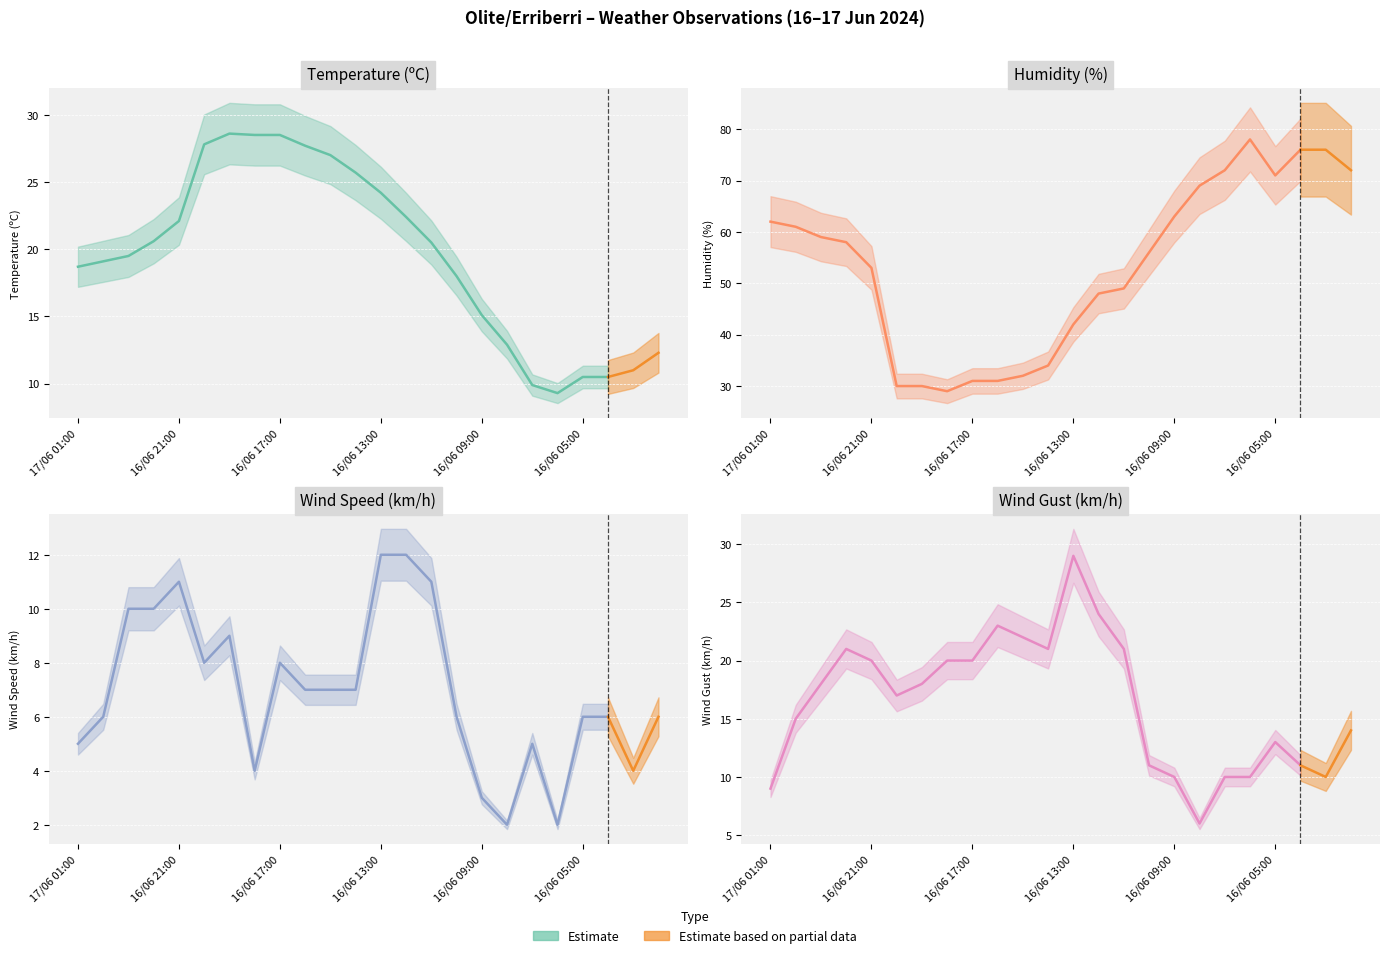

Where does the Temperatura (ºC) series first go above 20?

16/06 22:00